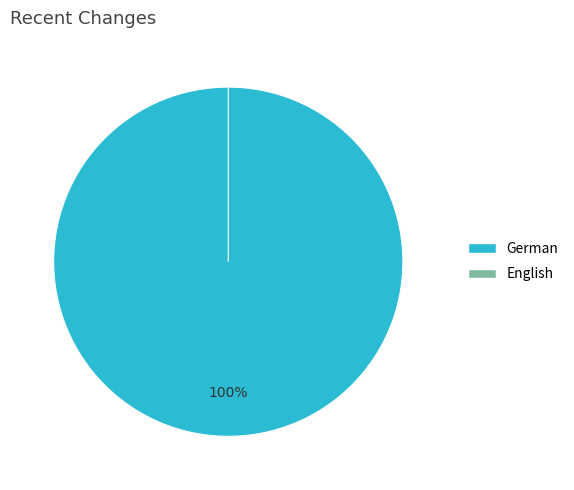

Does German account for over 50% of the chart?

Yes